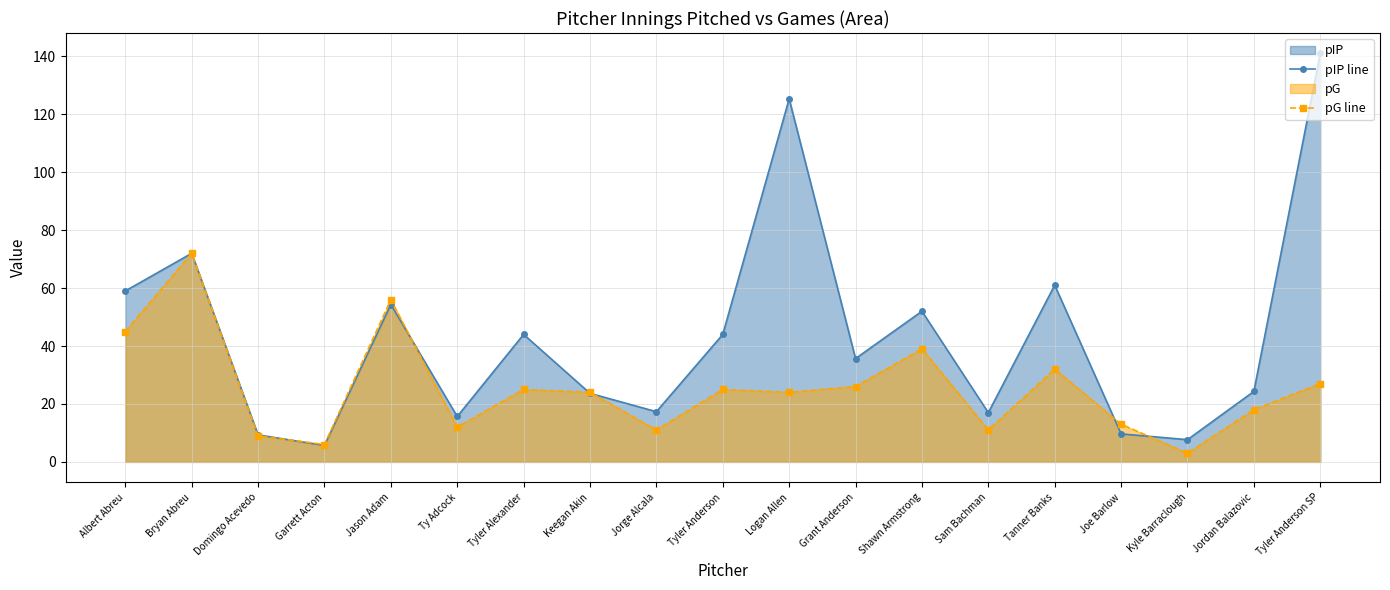

Reading left to right, extract all data points from this chart.

pIP line: Albert Abreu=59.0	Bryan Abreu=72.0	Domingo Acevedo=9.3	Garrett Acton=5.7	Jason Adam=54.3	Ty Adcock=15.7	Tyler Alexander=44.0	Keegan Akin=23.7	Jorge Alcala=17.3	Tyler Anderson=44.0	Logan Allen=125.3	Grant Anderson=35.7	Shawn Armstrong=52.0	Sam Bachman=17.0	Tanner Banks=61.0	Joe Barlow=9.7	Kyle Barraclough=7.7	Jordan Balazovic=24.3	Tyler Anderson SP=141.0
pG line: Albert Abreu=45.0	Bryan Abreu=72.0	Domingo Acevedo=9.0	Garrett Acton=6.0	Jason Adam=56.0	Ty Adcock=12.0	Tyler Alexander=25.0	Keegan Akin=24.0	Jorge Alcala=11.0	Tyler Anderson=25.0	Logan Allen=24.0	Grant Anderson=26.0	Shawn Armstrong=39.0	Sam Bachman=11.0	Tanner Banks=32.0	Joe Barlow=13.0	Kyle Barraclough=3.0	Jordan Balazovic=18.0	Tyler Anderson SP=27.0